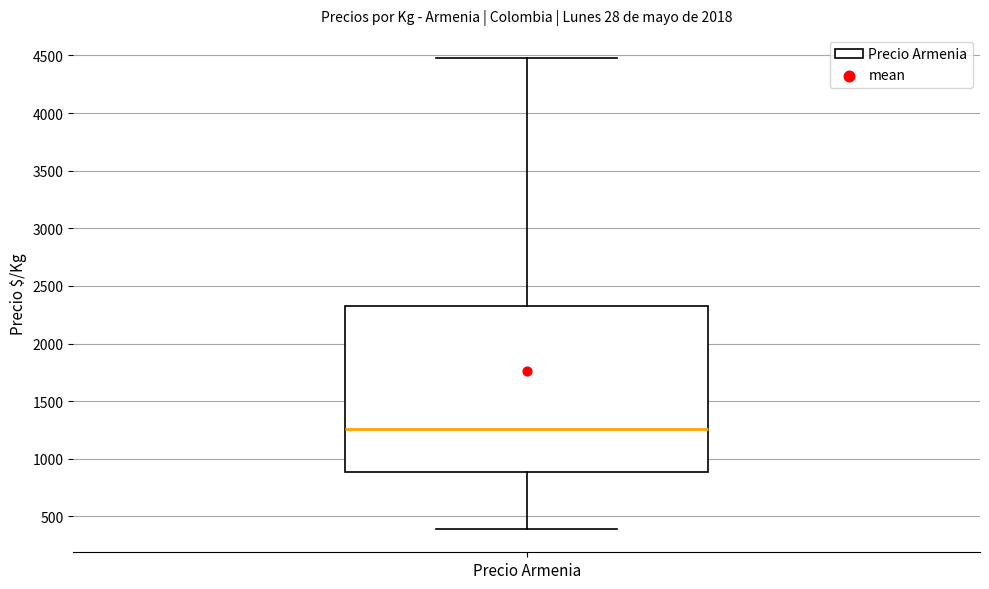

Read this box plot against the y-axis: the position of the median line, the range covered by the box, and the ends of both whiskers. The values are not printed on the chart, so give them approximately, as read against the axis.

median 1250, box 900 to 2300, whiskers 400 to 4450